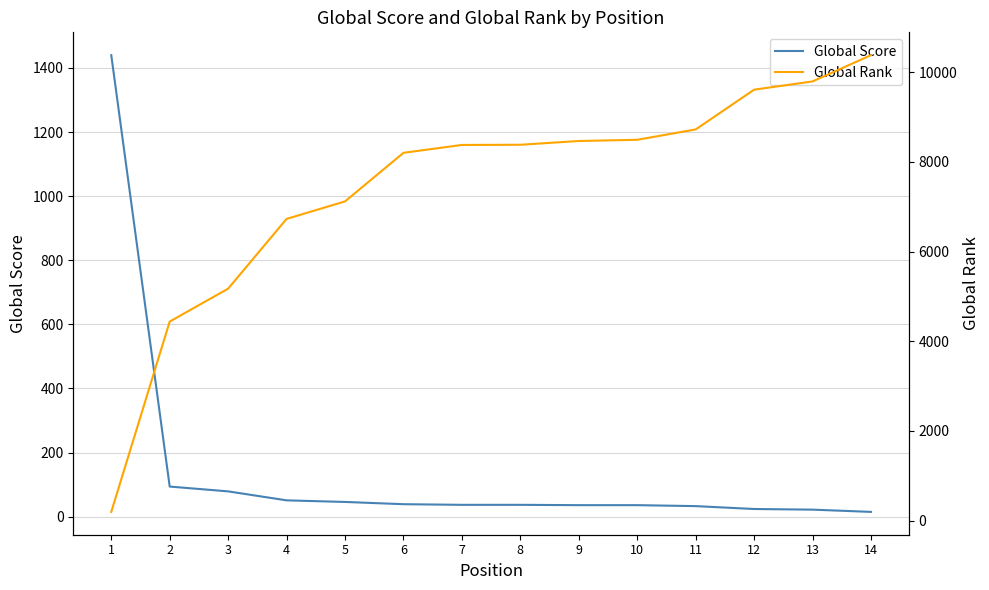

Rank the series at 14 from highest to lowest value.

Global Rank, Global Score